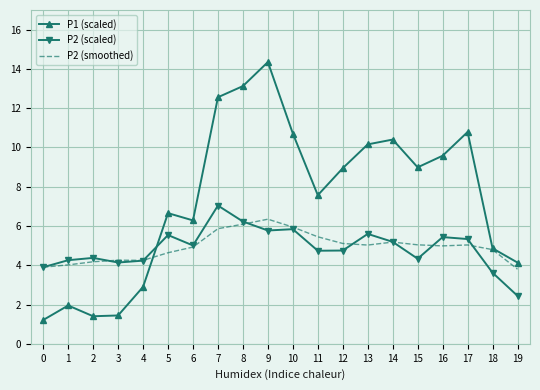

Which series has the largest total across all categories?

P1 (scaled)